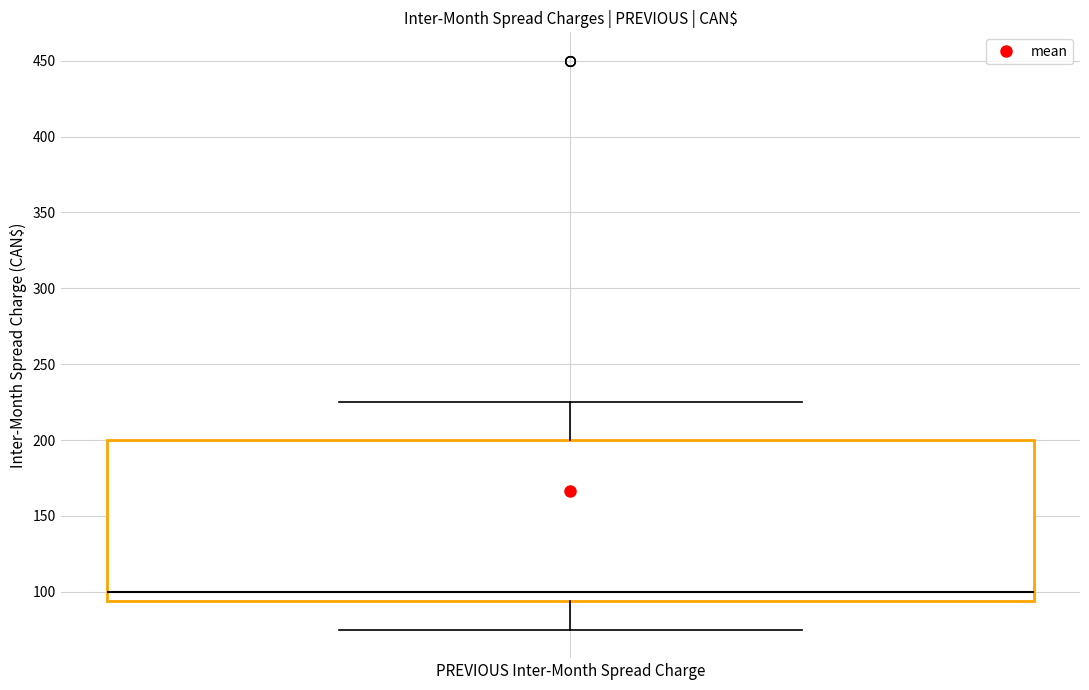

Transcribe this box plot: give where the median line is, the range the box spans, and where the two whiskers end, as read against the y-axis. The values are not printed on the chart, so give them approximately, as read against the axis.

median 100, box 95 to 200, whiskers 75 to 225